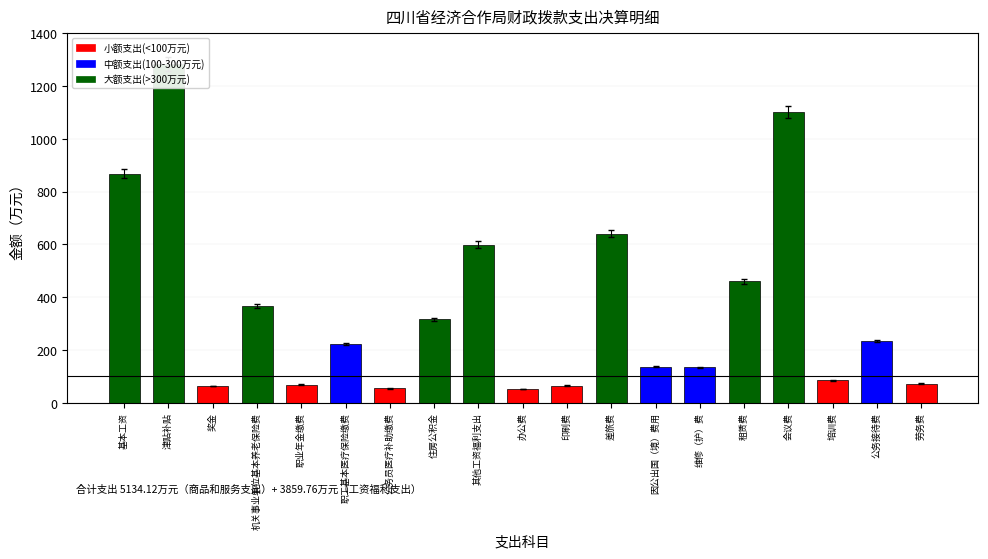

The value at 住房公积金 is 79.8. True or false?

False